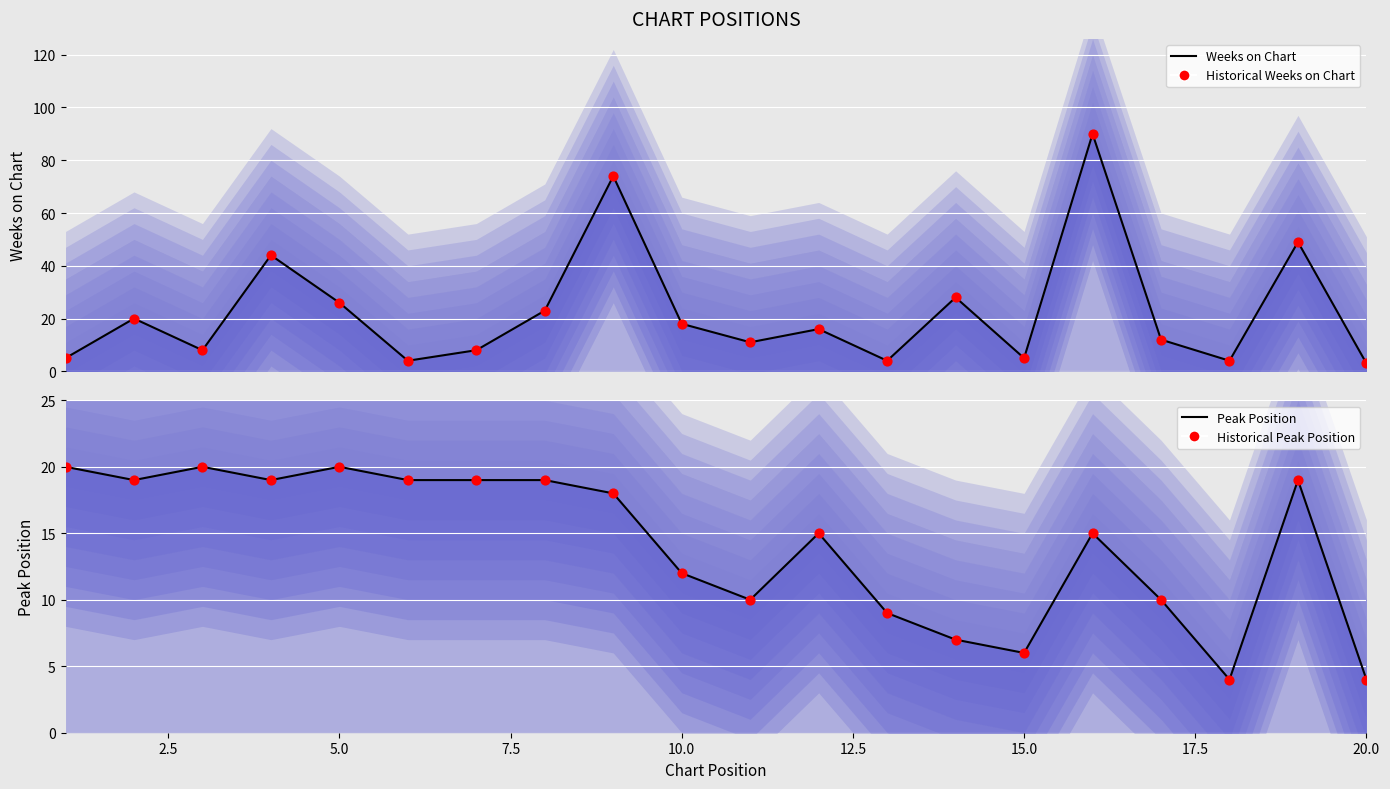

Is the value of Historical Peak Position at 10.0 greater than the value of Peak Position at 15.0?

Yes